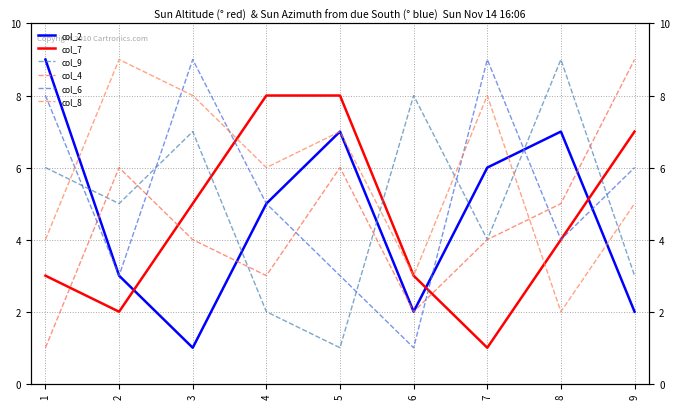

Which has a higher value, 8 or 7?

8